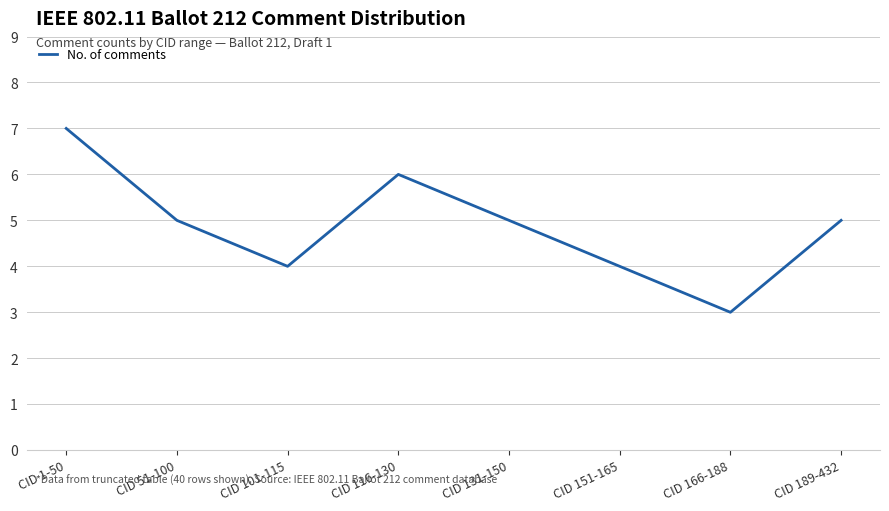

Reading left to right, extract all data points from this chart.

7	5	4	6	5	4	3	5